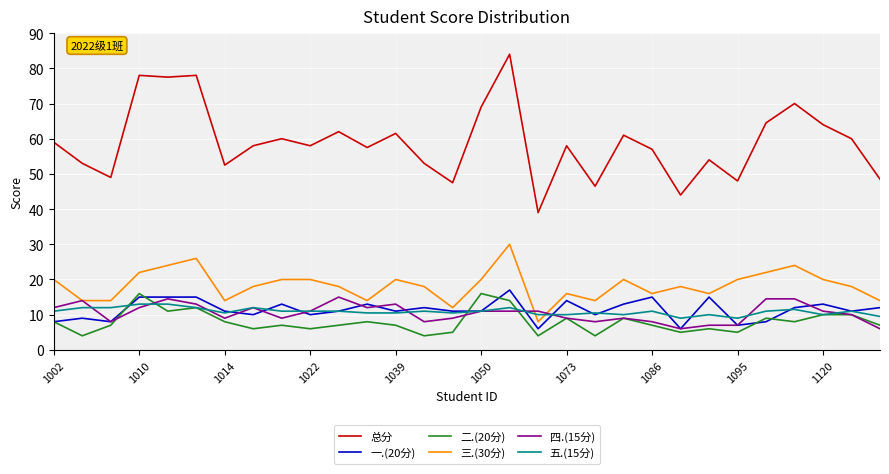

What is the smallest value displayed?

4.0